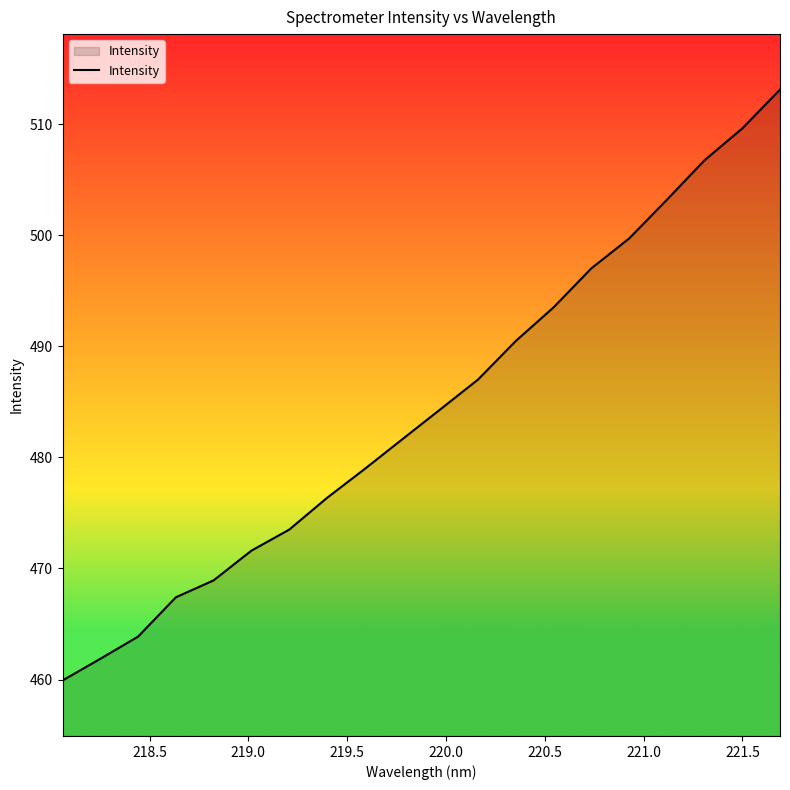

Does the chart display data point markers on the line(s)?

No